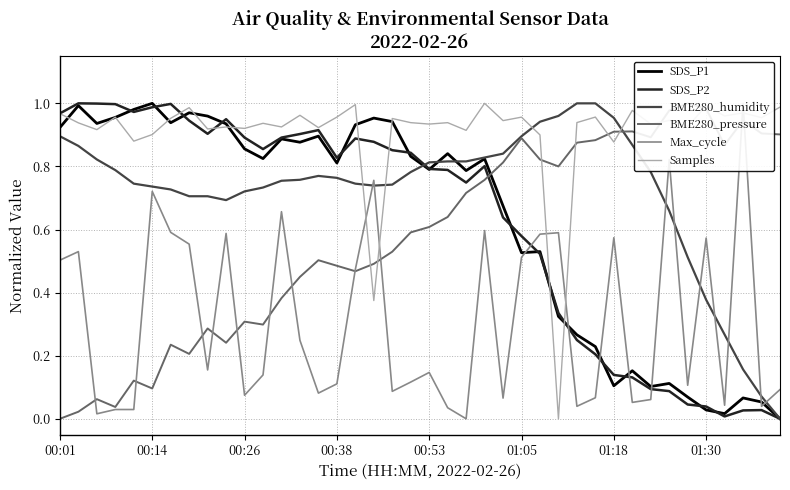

Is it true that Samples equals 0.9 at 00:14?

True